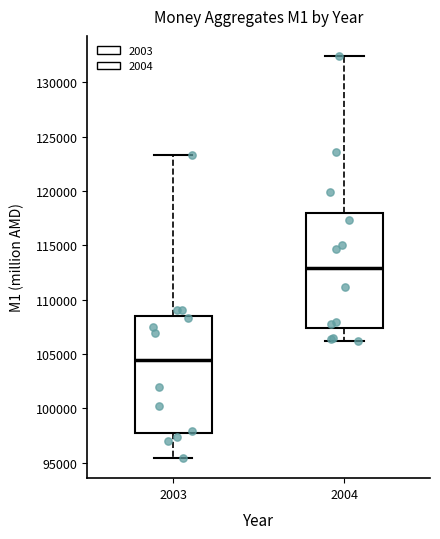

Reading left to right, transcribe this box plot: for each box, give where its median line is, the range the box spans, and where its two whiskers end, as read against the y-axis. The values are not printed on the chart, so give them approximately, as read against the axis.

2003: median 104500, box 98000 to 108500, whiskers 95500 to 123500
2004: median 113000, box 107500 to 118000, whiskers 106000 to 132500